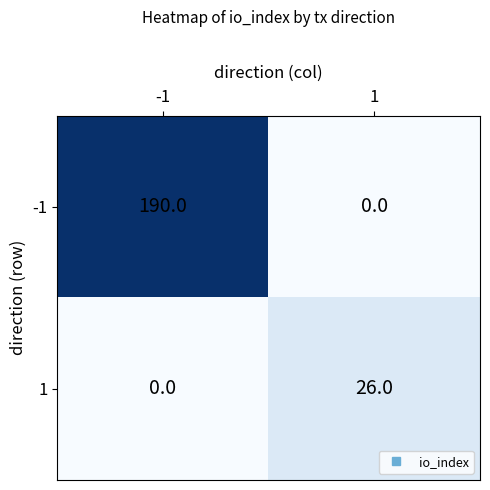

Reading left to right, transcribe all the data shown in this chart.

-1: 190	0
1: 0	26